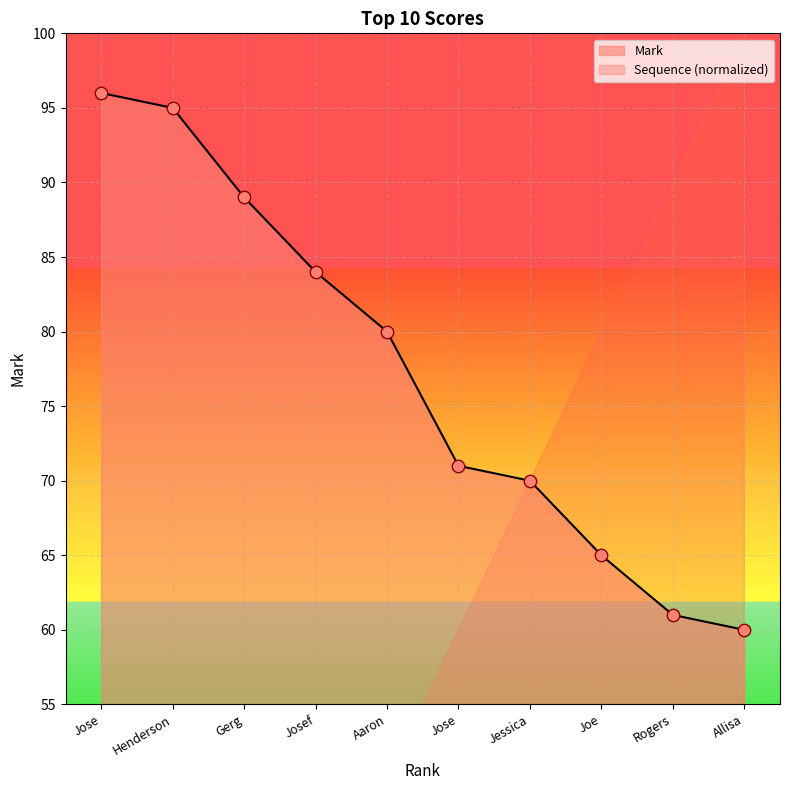

Is the value of Mark at Rogers greater than the value of Sequence at Jessica?

No